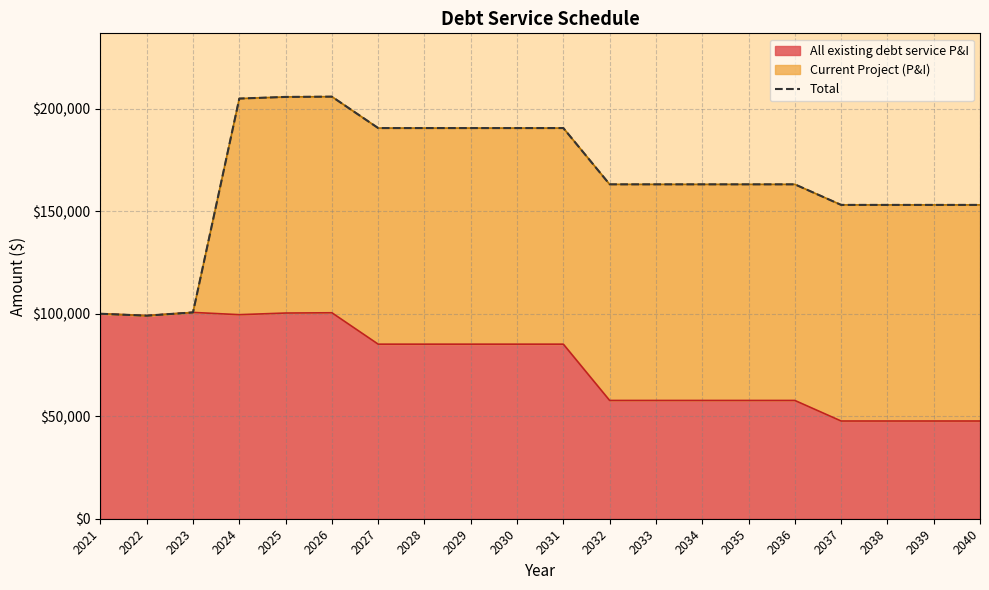

The value at 2030 is 336849.7. True or false?

False